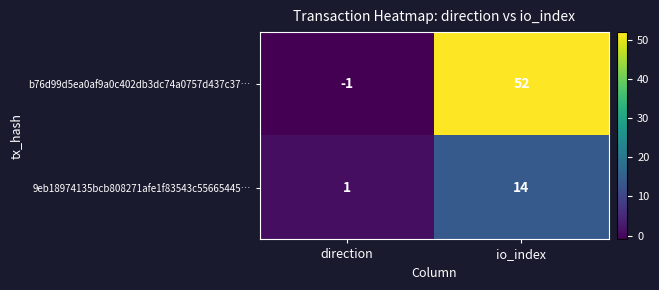

Where is 9eb18974135bcb808271afe1f83543c55665445… nearest to the value 7?

direction